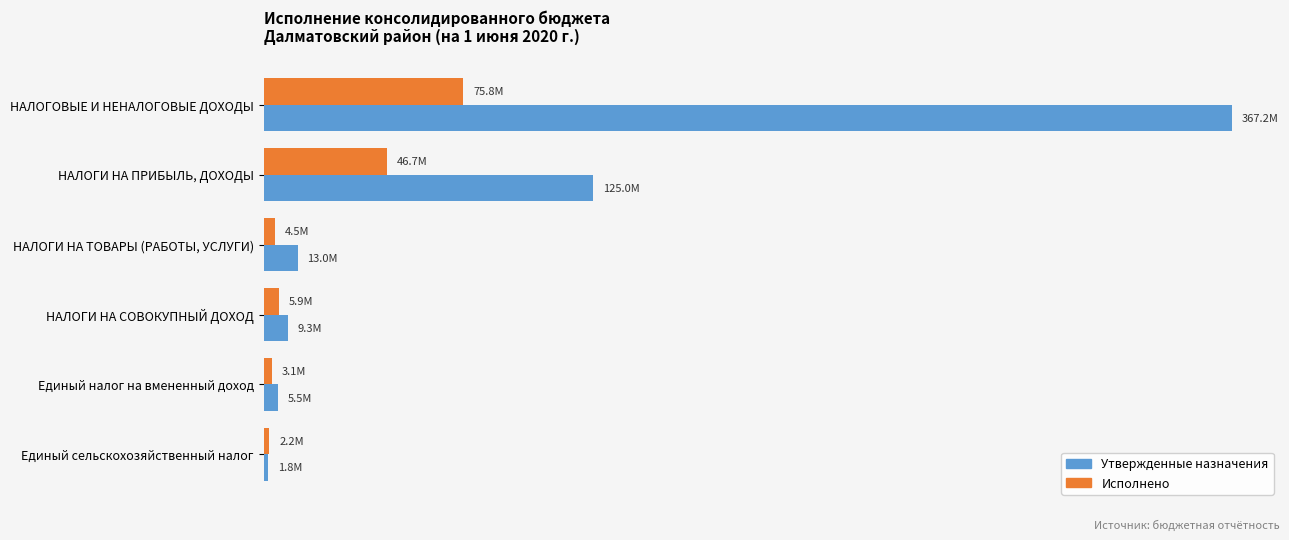

What are all the series names shown in the legend?

Утвержденные назначения, Исполнено